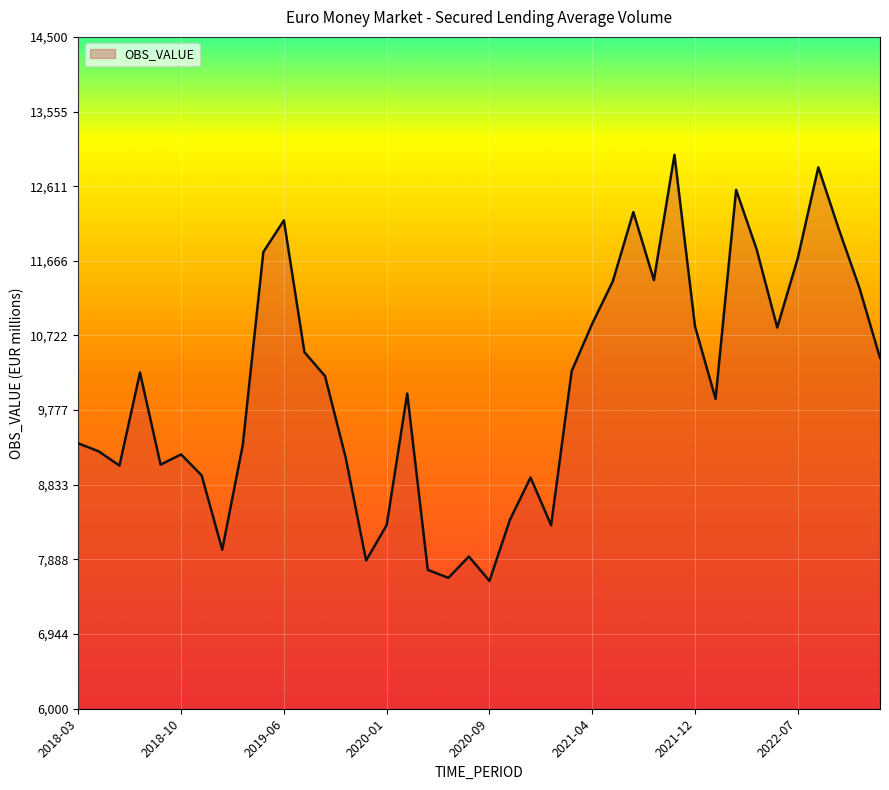

What is the maximum value shown in the chart?

13007.6